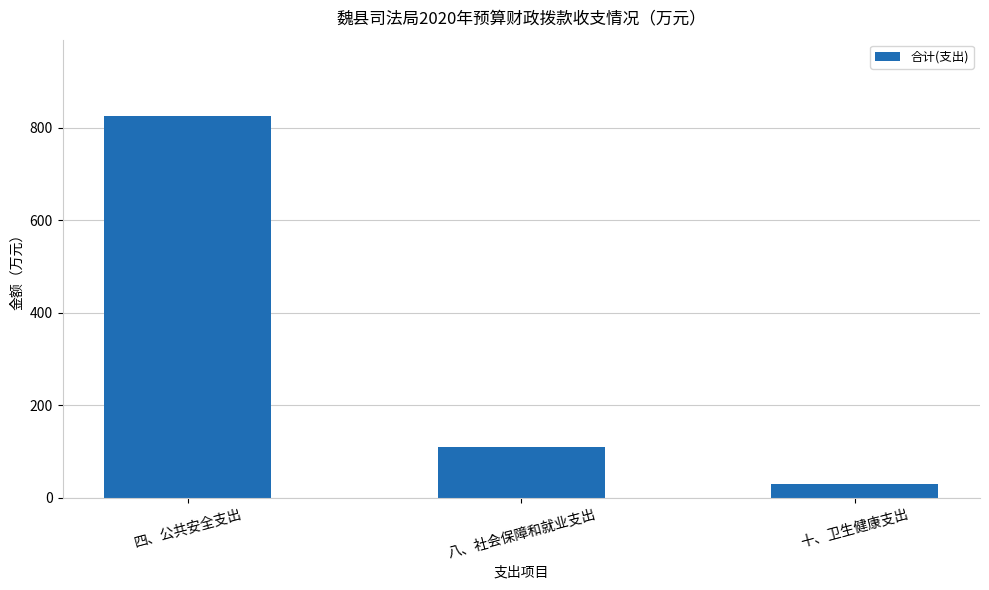

Between 十、卫生健康支出 and 八、社会保障和就业支出, which is larger?

八、社会保障和就业支出